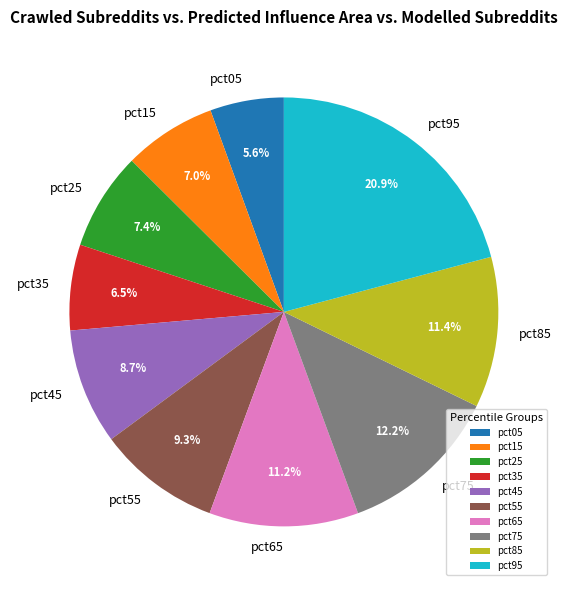

How many segments does this pie chart have?

10